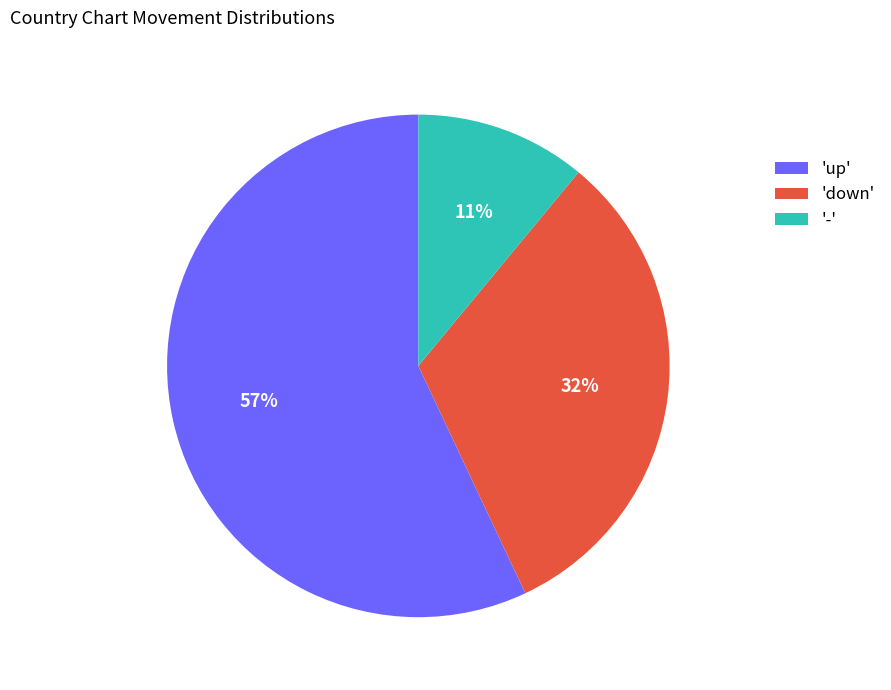

True or false: 'down' accounts for 20% of the total.

False